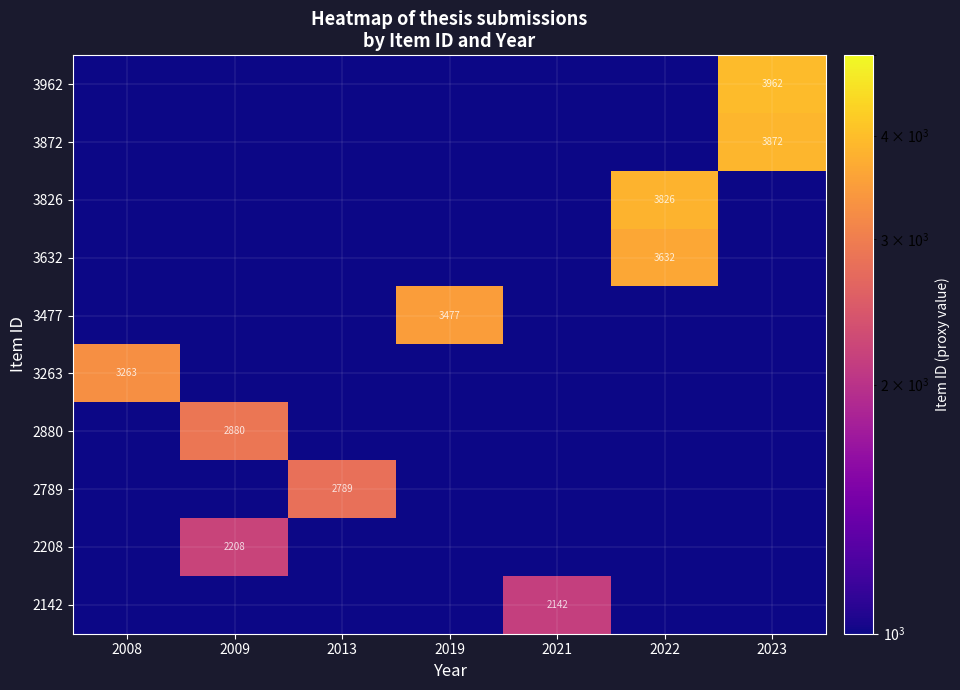

Which has a higher value, 2023 or 2021?

2023